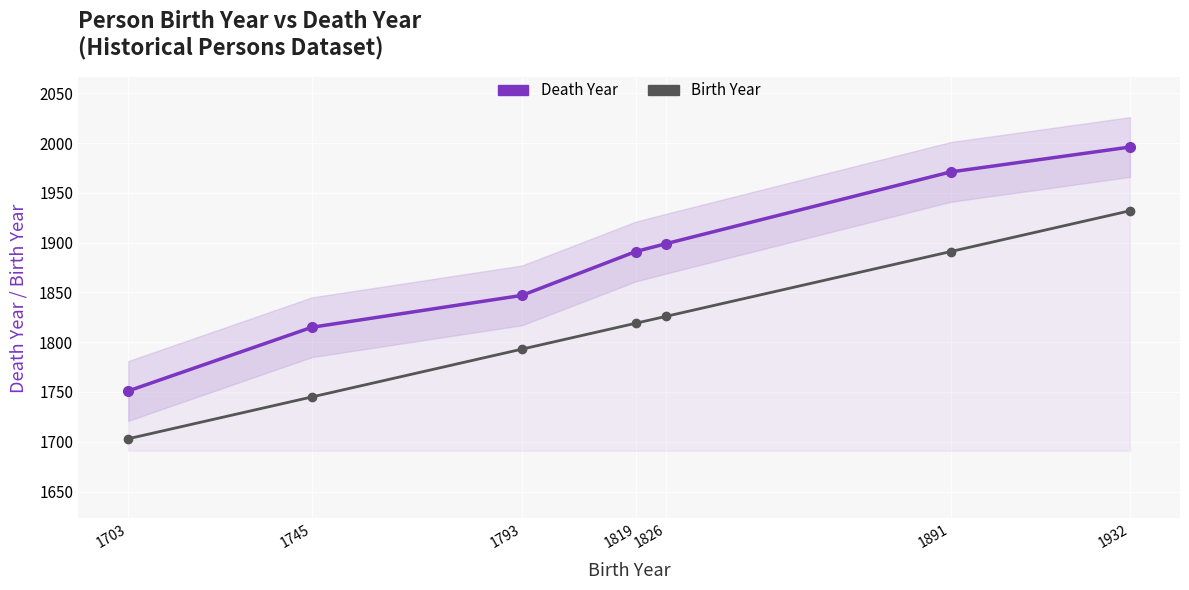

What is the difference between the Birth Year values at 1932 and 1891?

41